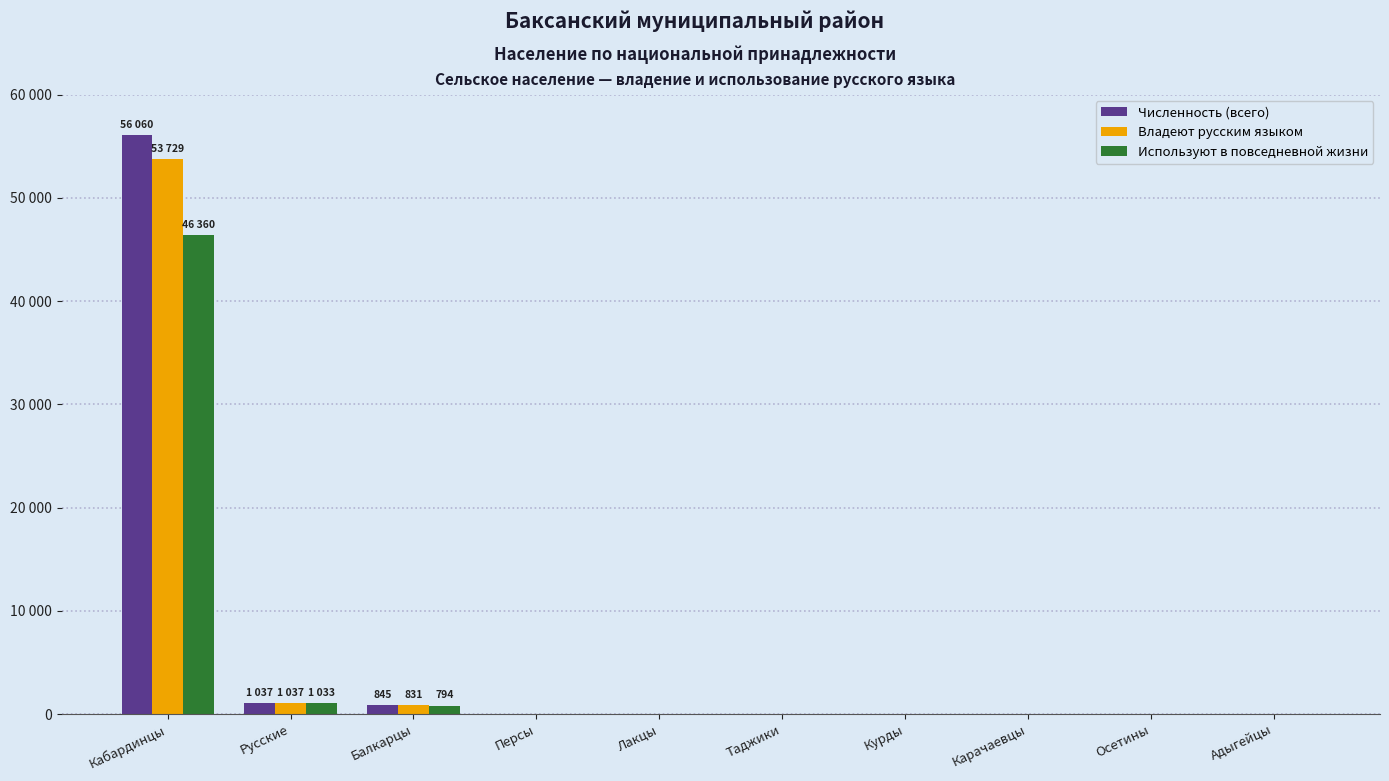

Between Кабардинцы and Таджики, which series saw the biggest shift?

Численность (всего)